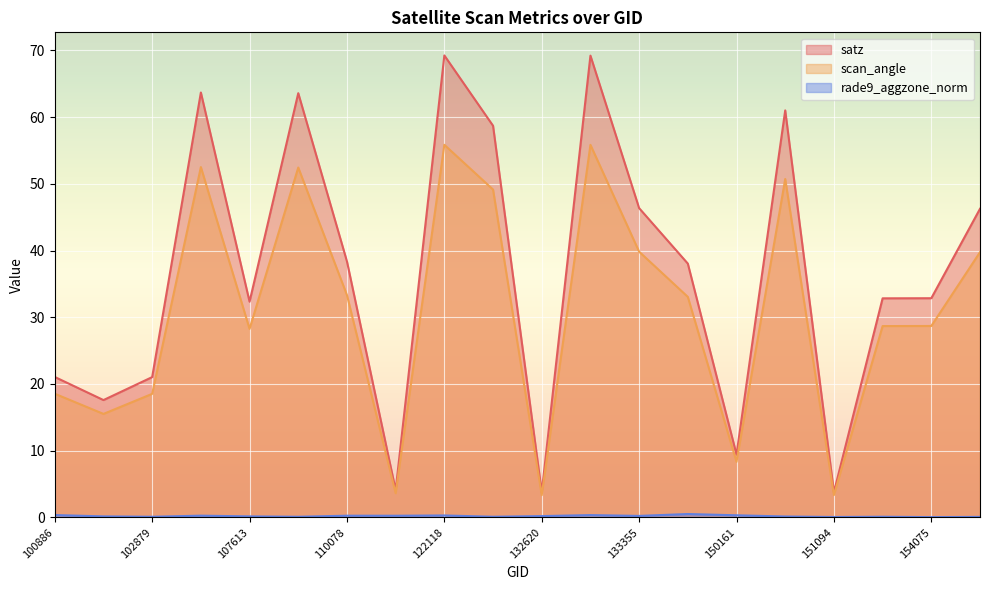

Reading left to right, transcribe all the data shown in this chart.

satz: 21.0	17.6	21.0	63.7	32.3	63.6	38.4	4.1	69.2	58.7	3.8	69.2	46.4	38.0	9.4	61.0	3.8	32.8	32.9	46.3
scan_angle: 18.5	15.5	18.5	52.5	28.3	52.4	33.3	3.6	55.9	49.1	3.3	55.8	39.8	33.1	8.3	50.7	3.3	28.7	28.7	39.8
rade9_aggzone_norm: 0.3	0.2	0.1	0.3	0.2	0.1	0.3	0.2	0.3	0.1	0.2	0.3	0.2	0.5	0.3	0.1	0.1	0.1	0.0	0.1